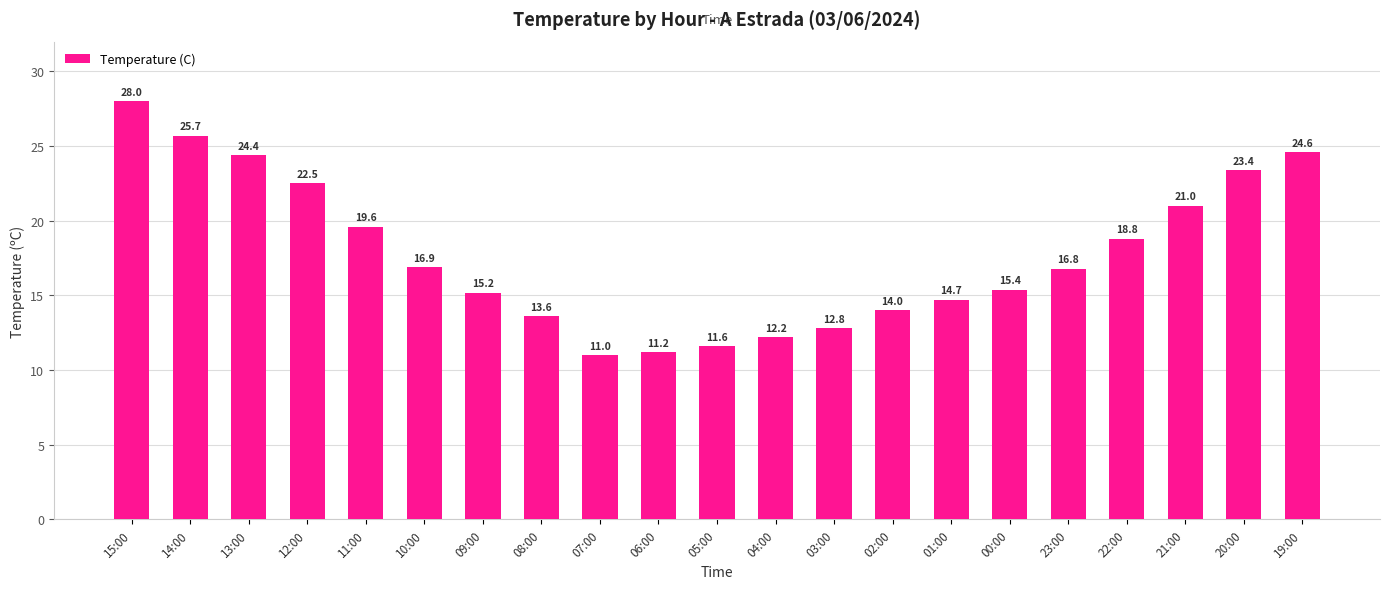

What is the change in value from 06:00 to 04:00?

+1.0